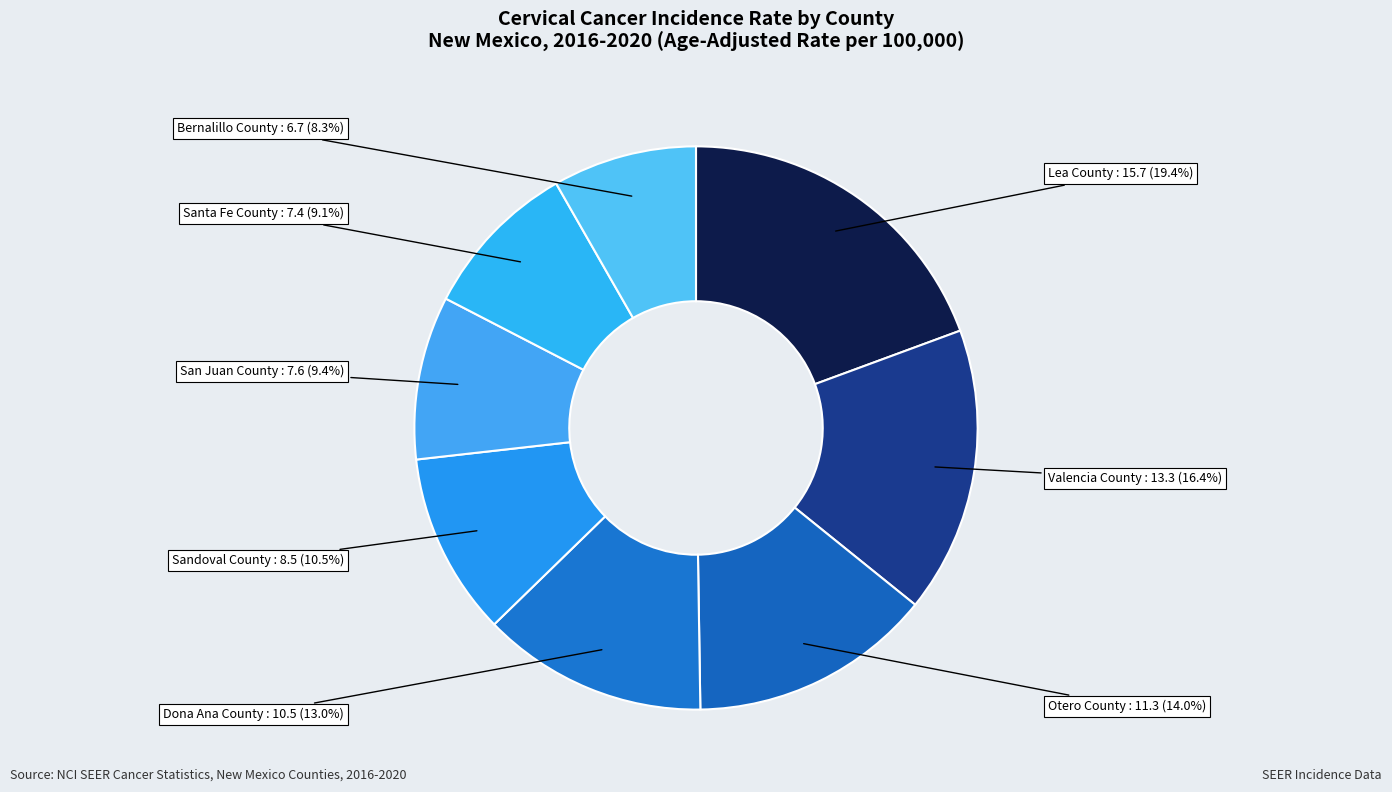

How many slices are in this pie chart?

8